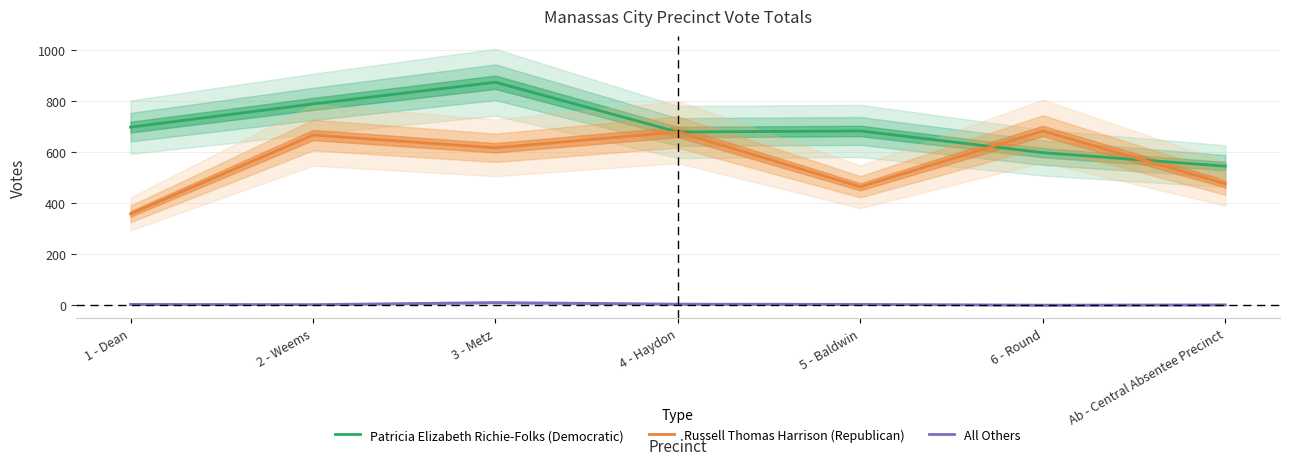

Which category has the highest value across all series?

3 - Metz